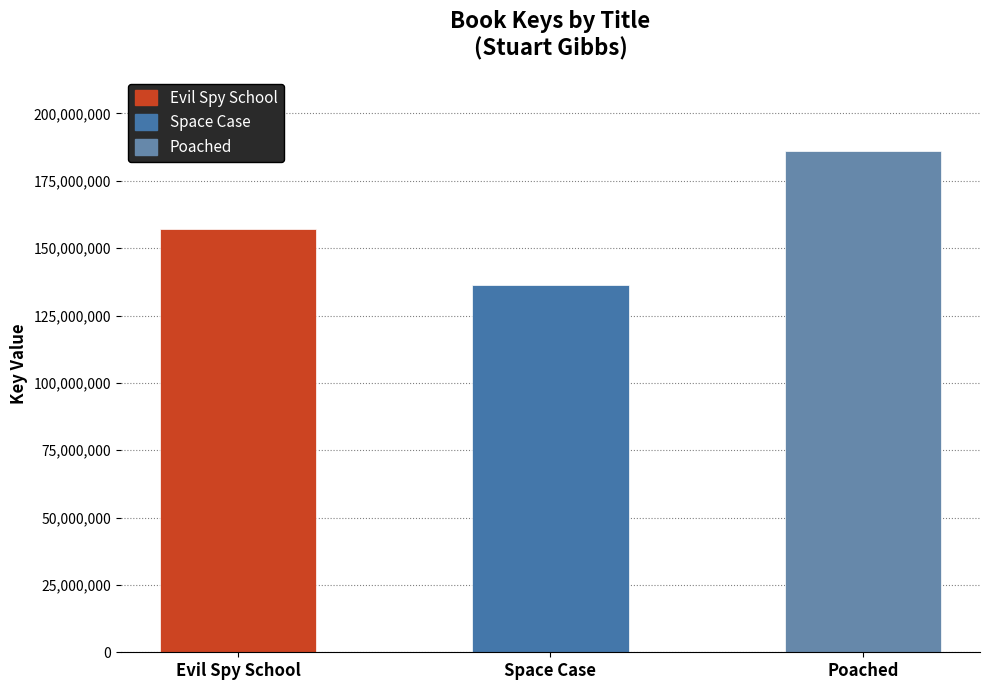

Reading left to right, extract all data points from this chart.

157115474	136319459	186016870